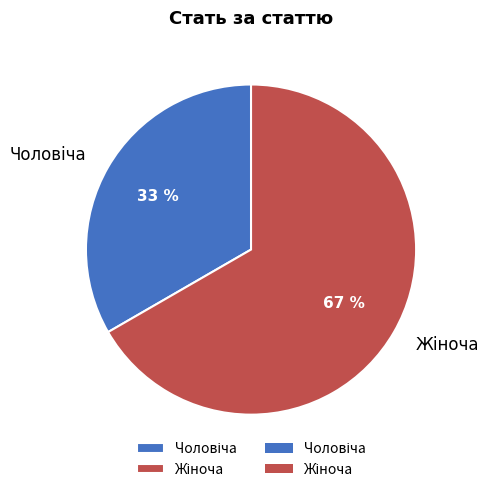

To the nearest percent, what is the average slice percentage?

50%